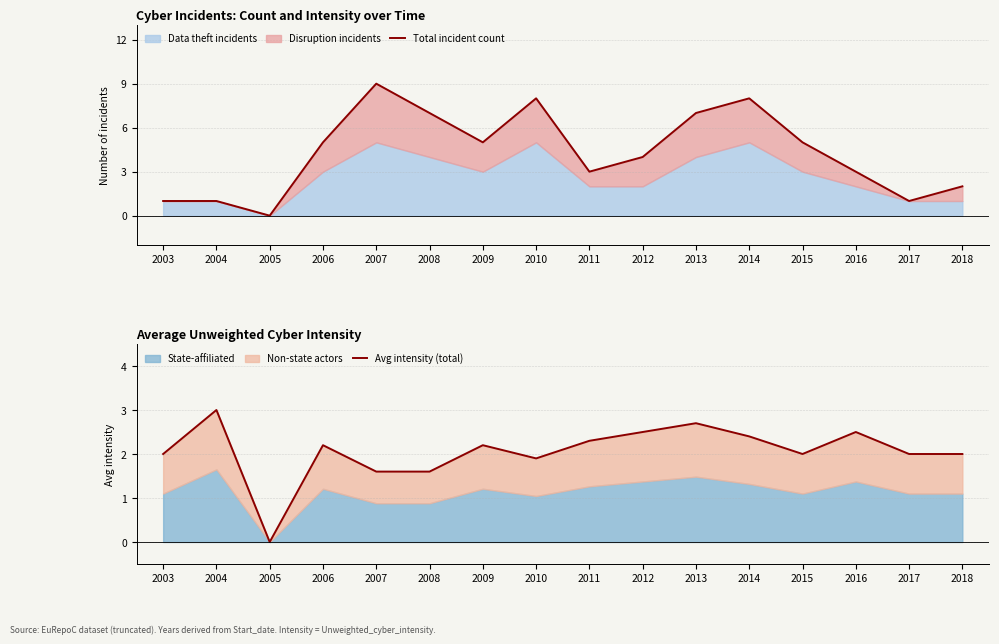

How many lines are shown in the chart?

2